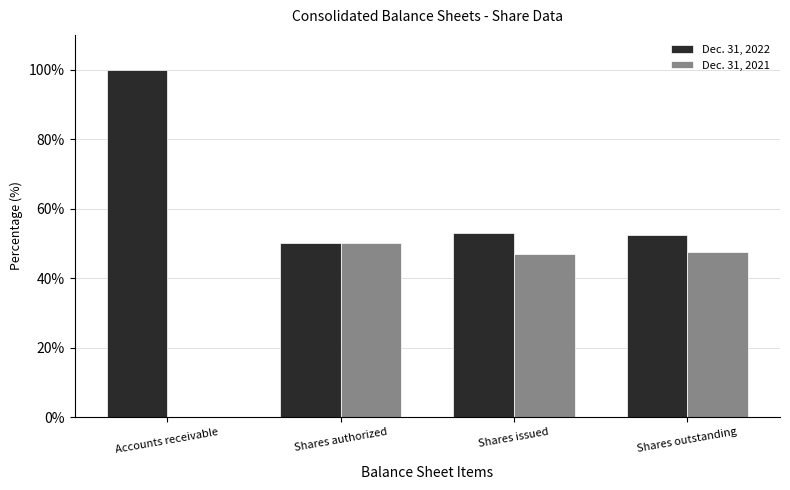

Is the value of Dec. 31, 2021 at Accounts receivable greater than the value of Dec. 31, 2022 at Accounts receivable?

No